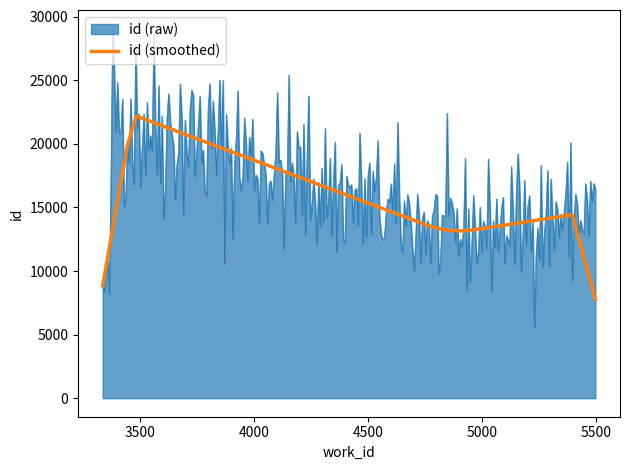

What is the minimum value for id (raw)?

5562.9